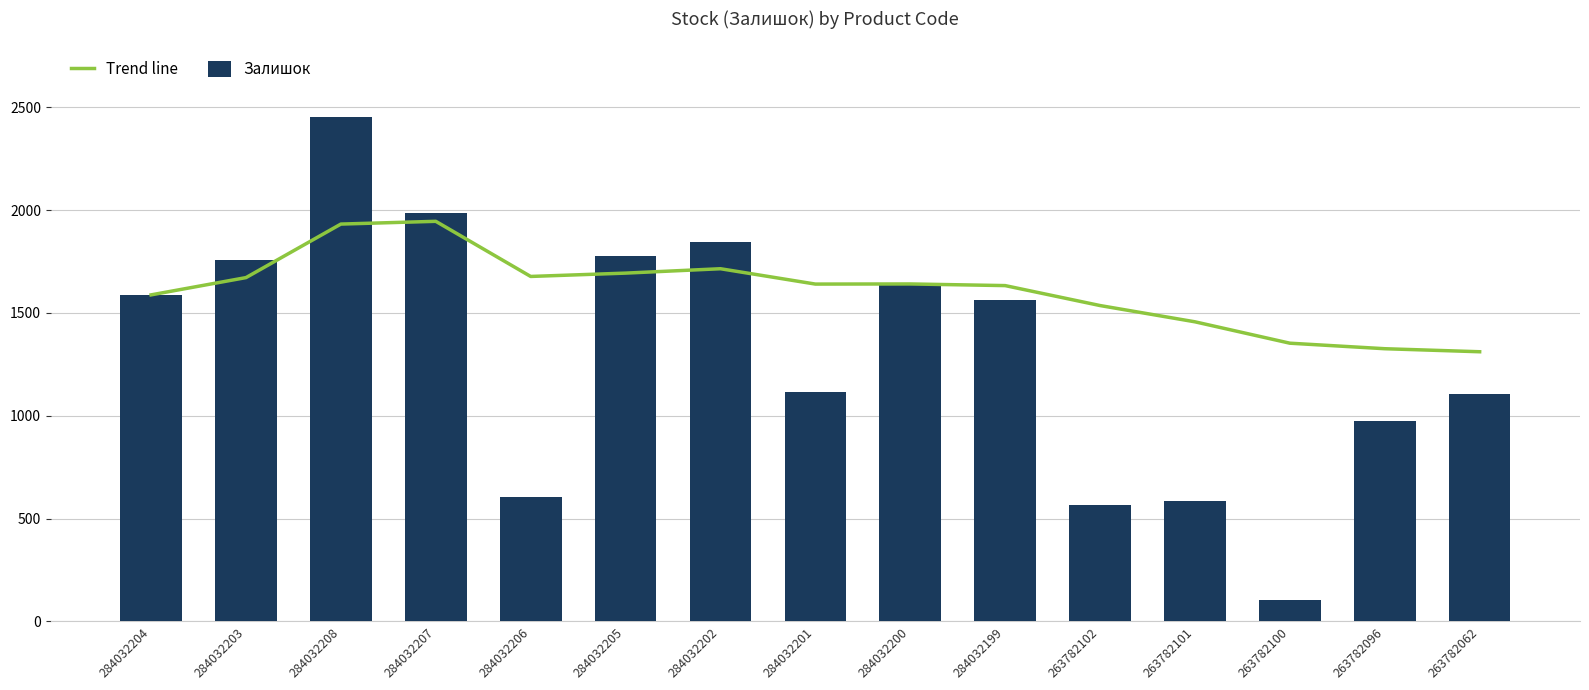

The Залишок series shows 105.0 at 263782100. True or false?

True